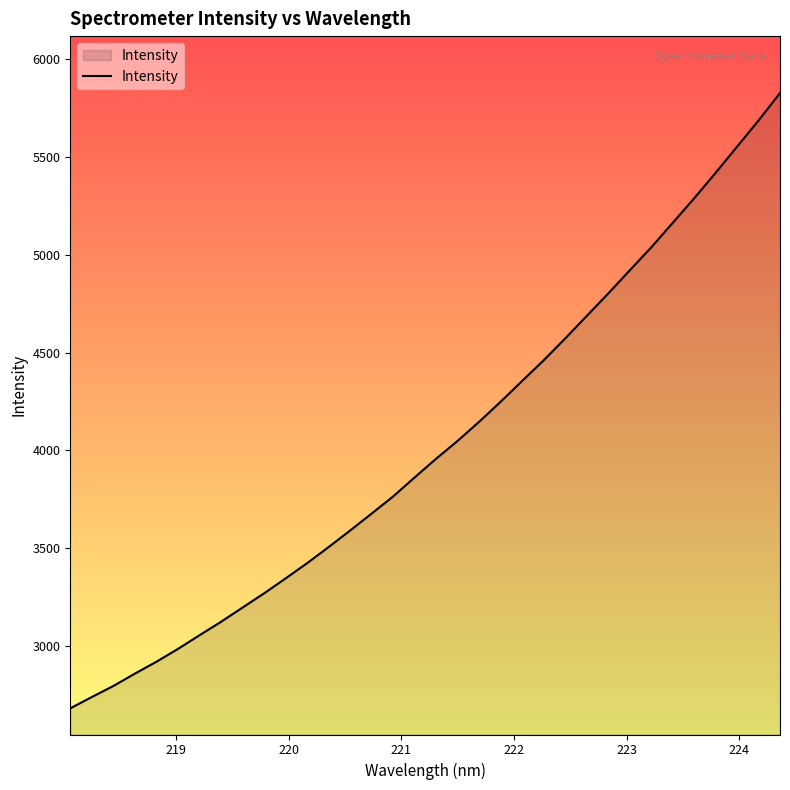

How many values are below 3956?

17